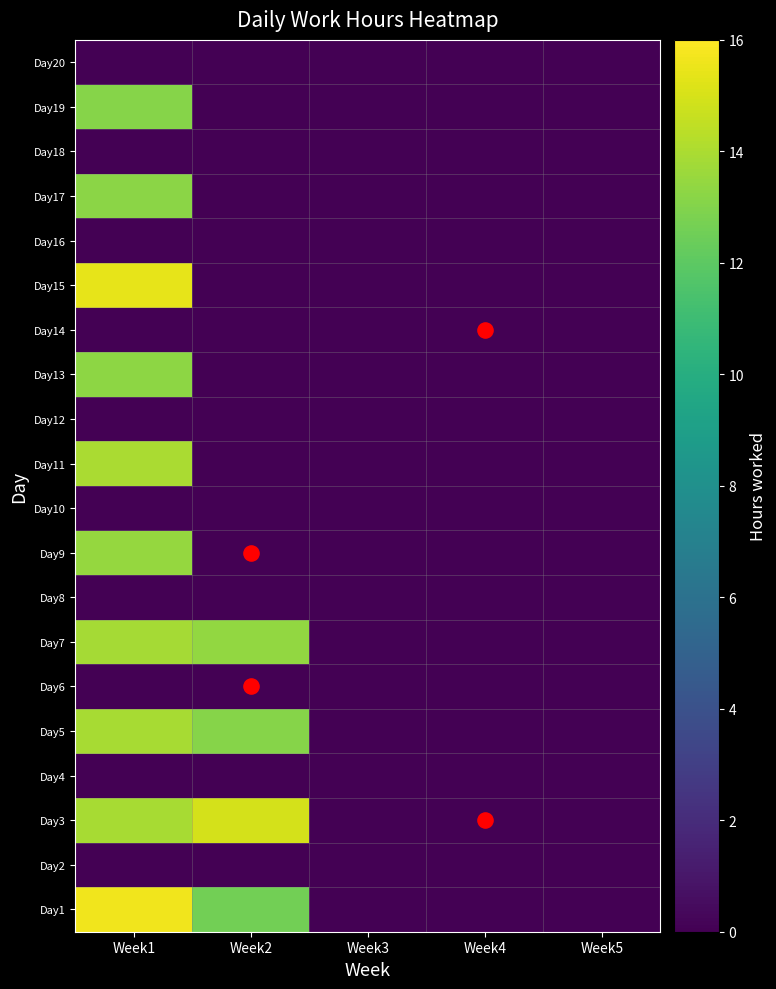

At how many categories does at least one series exceed 7?

2